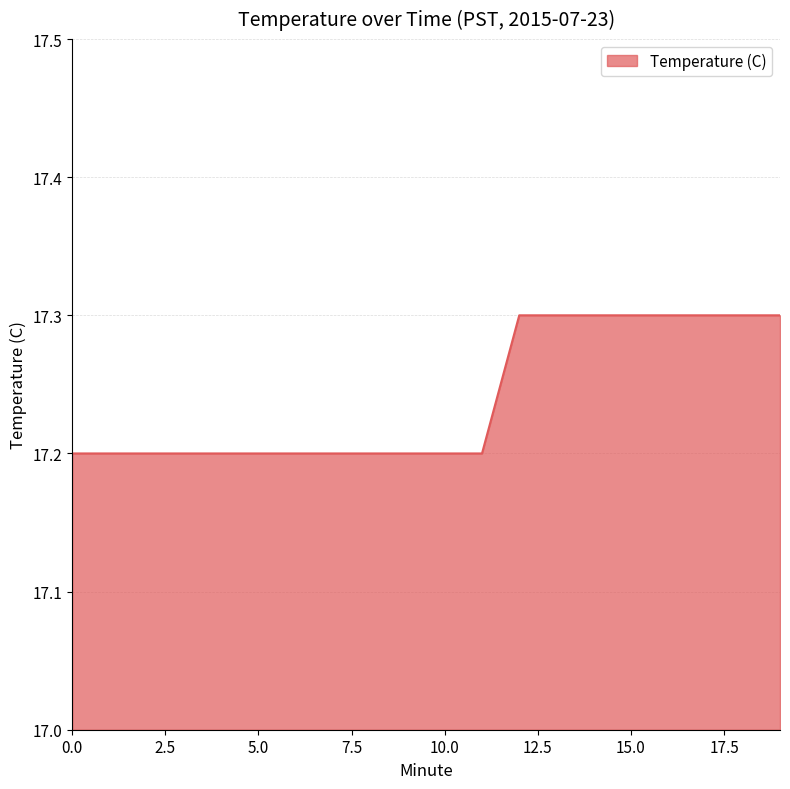

What is the smallest value displayed?

17.2